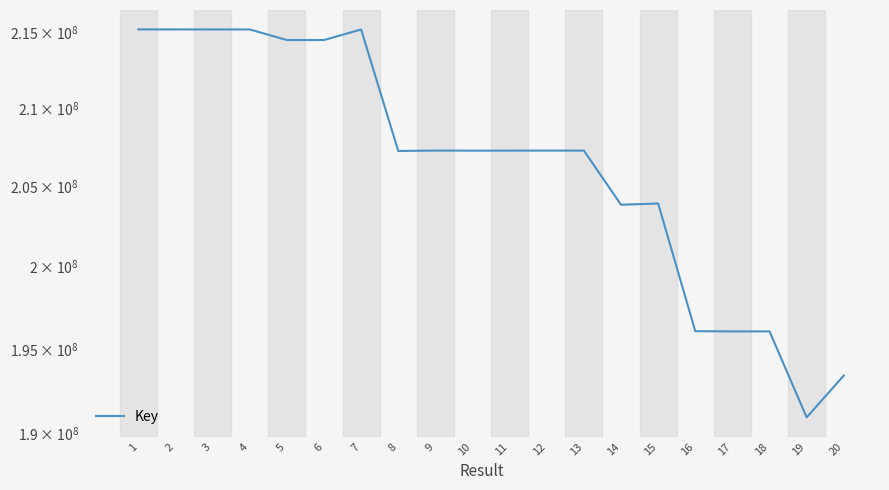

How many lines are shown in the chart?

1